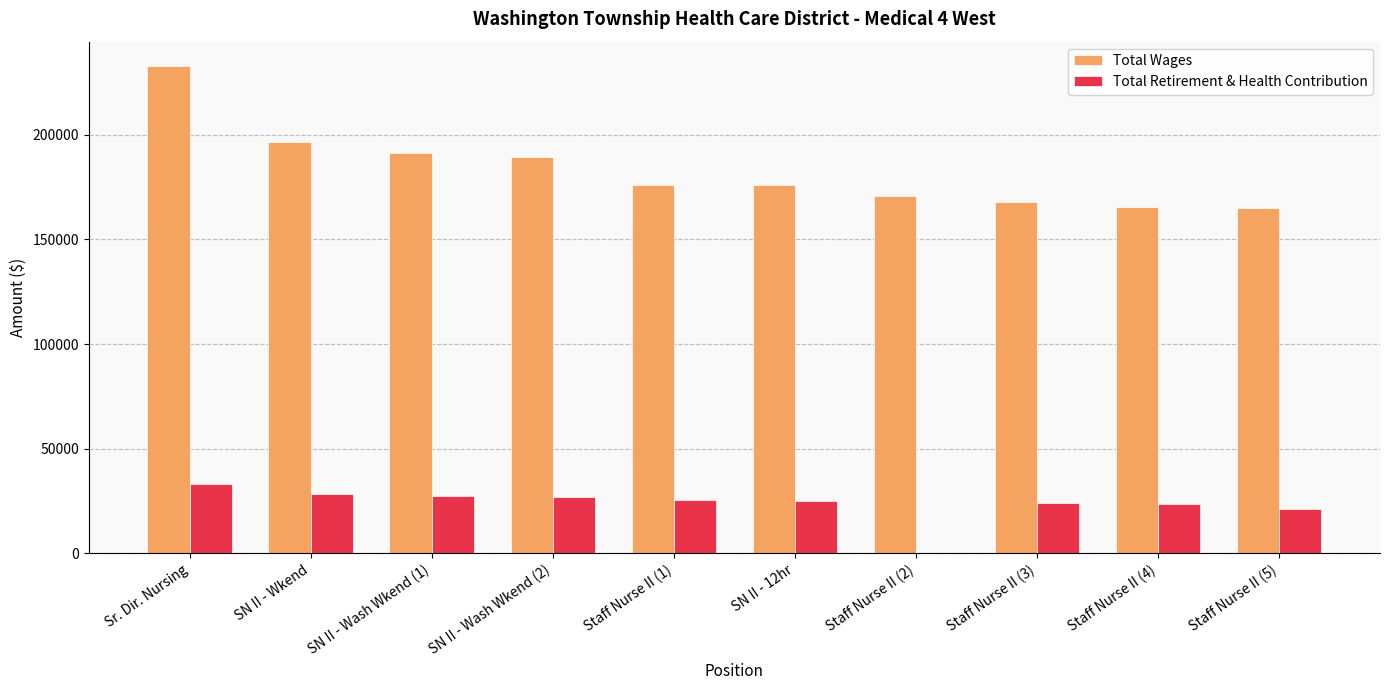

The Total Wages series shows 232817 at Sr. Dir. Nursing. True or false?

True